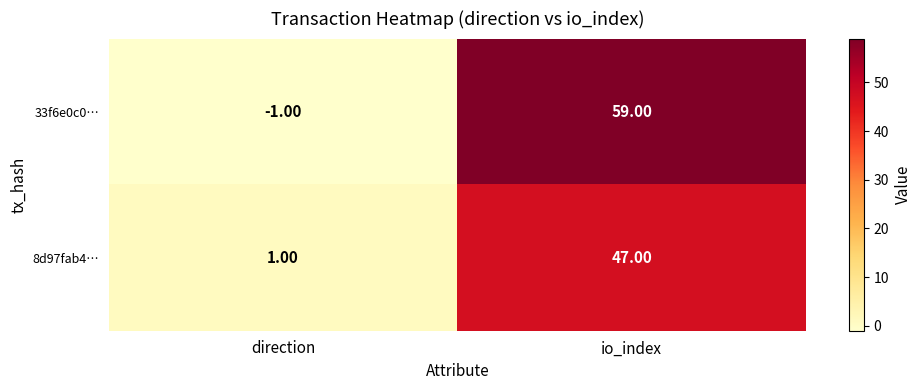

Between direction and io_index, which series saw the biggest shift?

33f6e0c0…